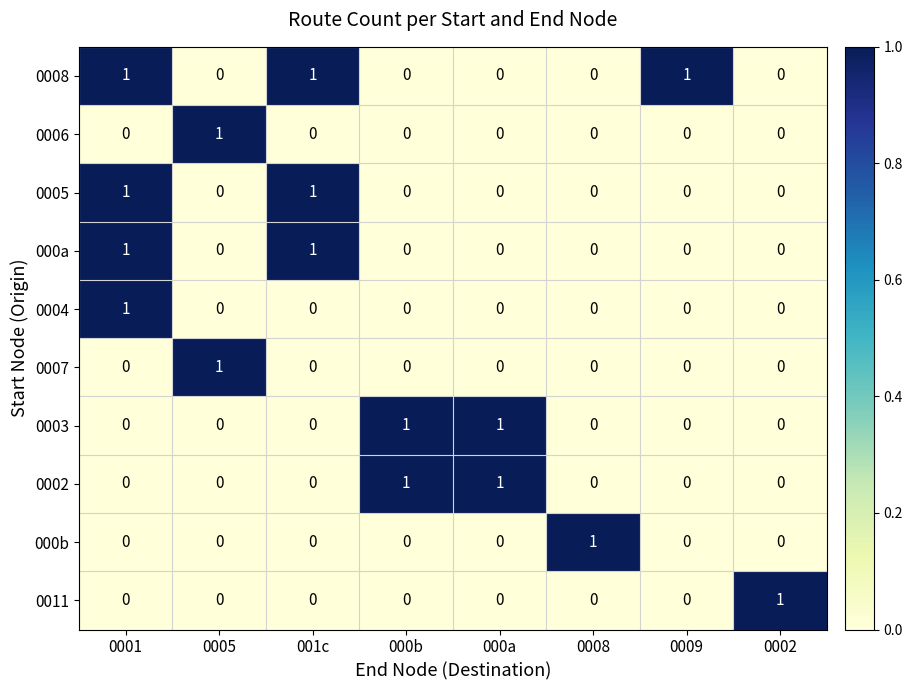

Which category has the highest value in the 000b series?

0008